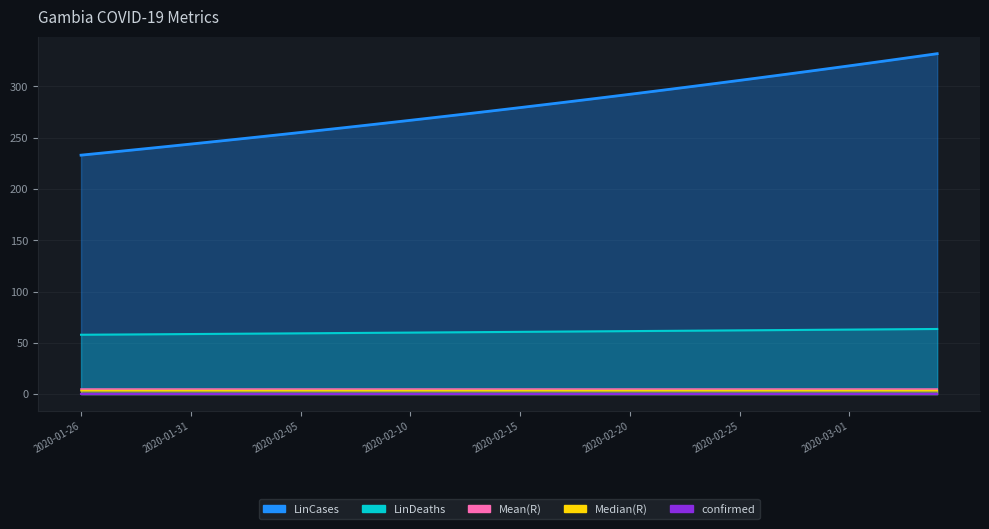

What is the label of the 3rd point from the right?

2020-03-03